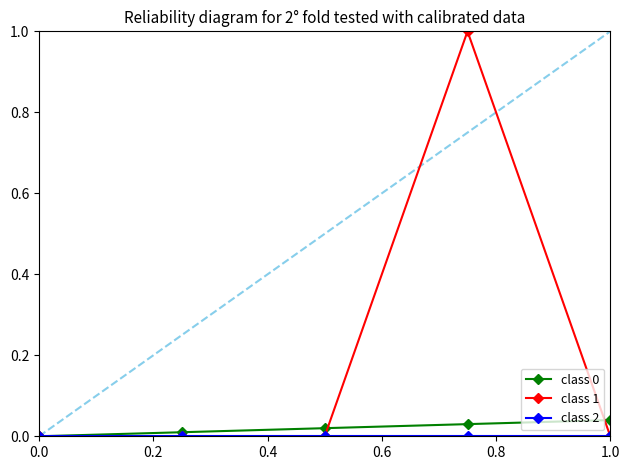

Is this an area chart (filled region under the line)?

No